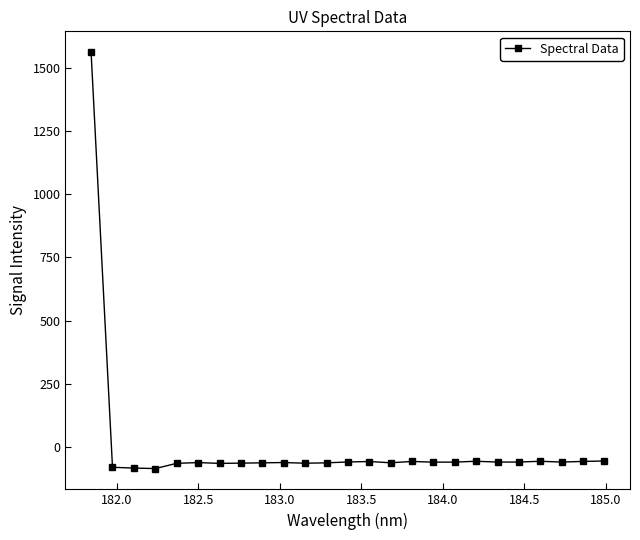

True or false: there are more than 2 points higher than both neighbors.

True